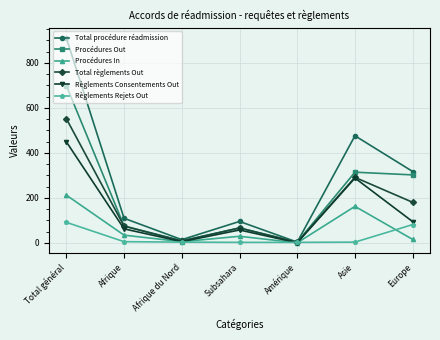

What is the difference between the highest and lowest values at Europe?

302